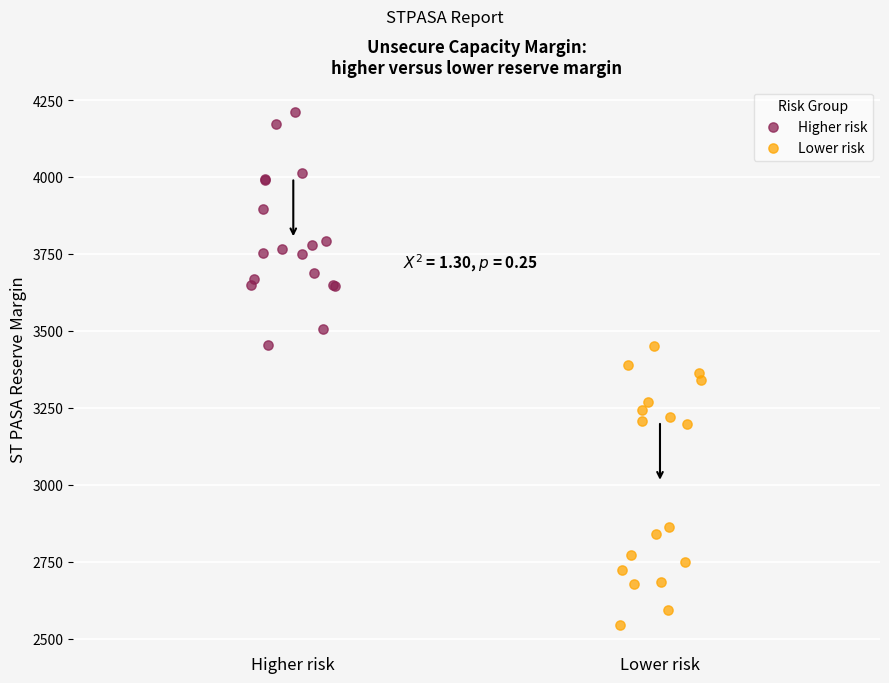

What are all the series names shown in the legend?

Higher risk, Lower risk